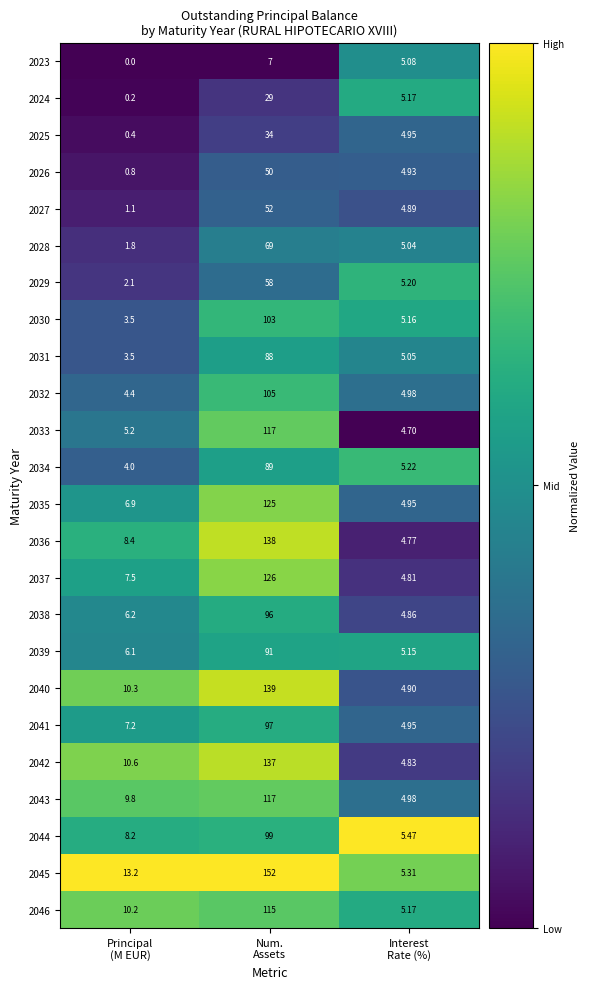

How many data points does each series have?

3